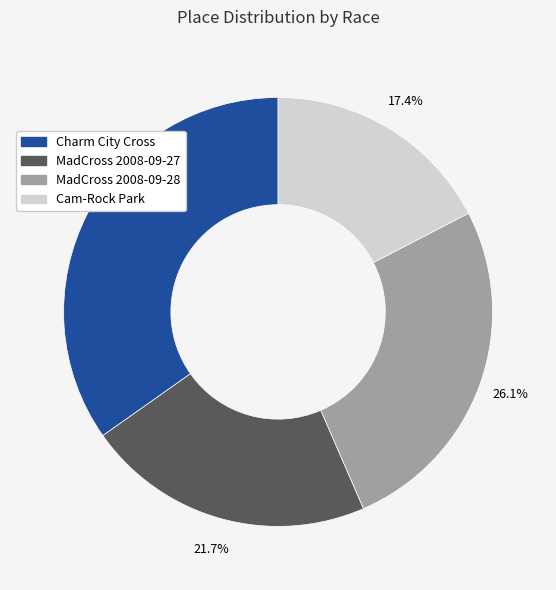

What percentage is NOT represented by Cam-Rock Park?

82.6%